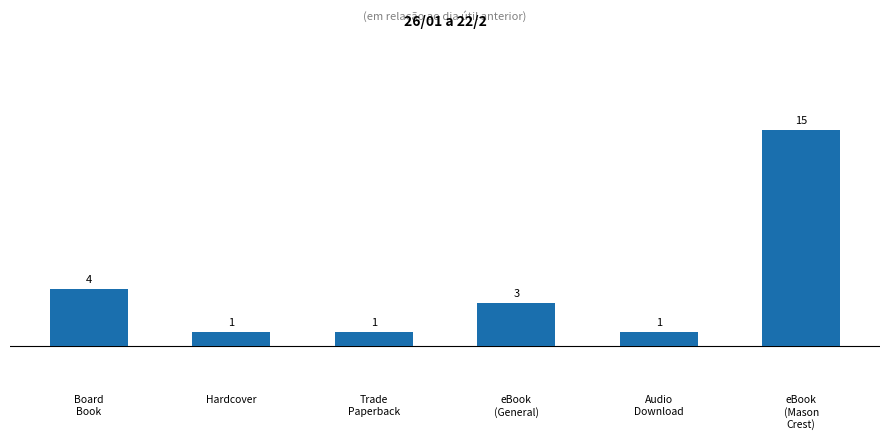

What is the greatest value displayed?

15